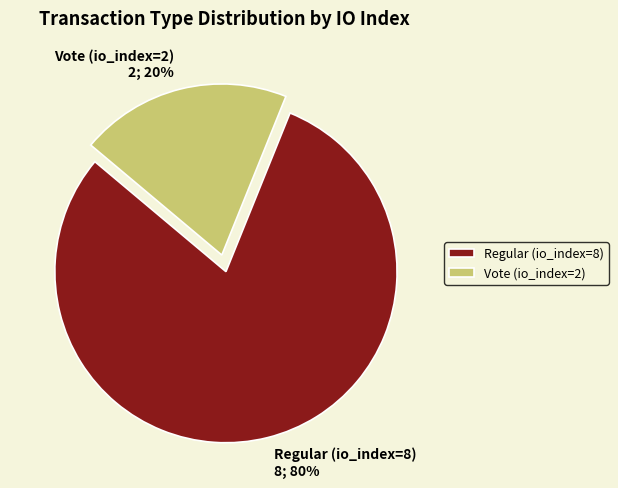

How many slices are in this pie chart?

2